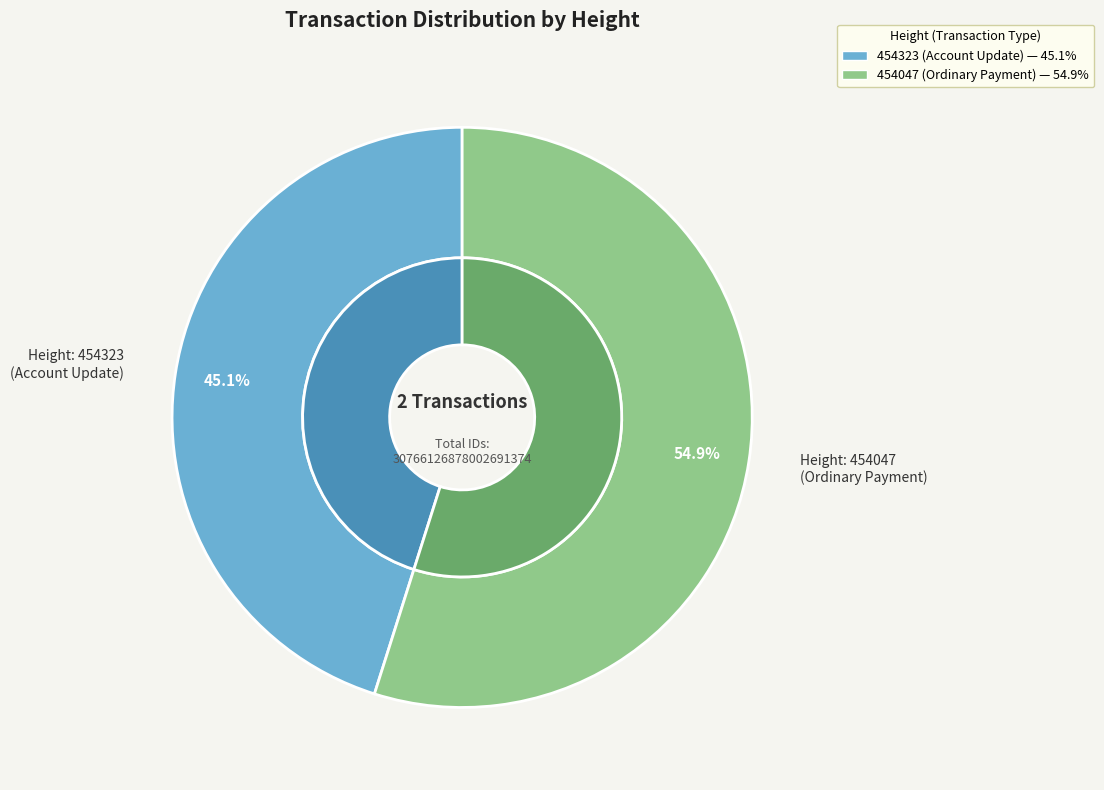

Which slice represents more than half of the pie?

454047